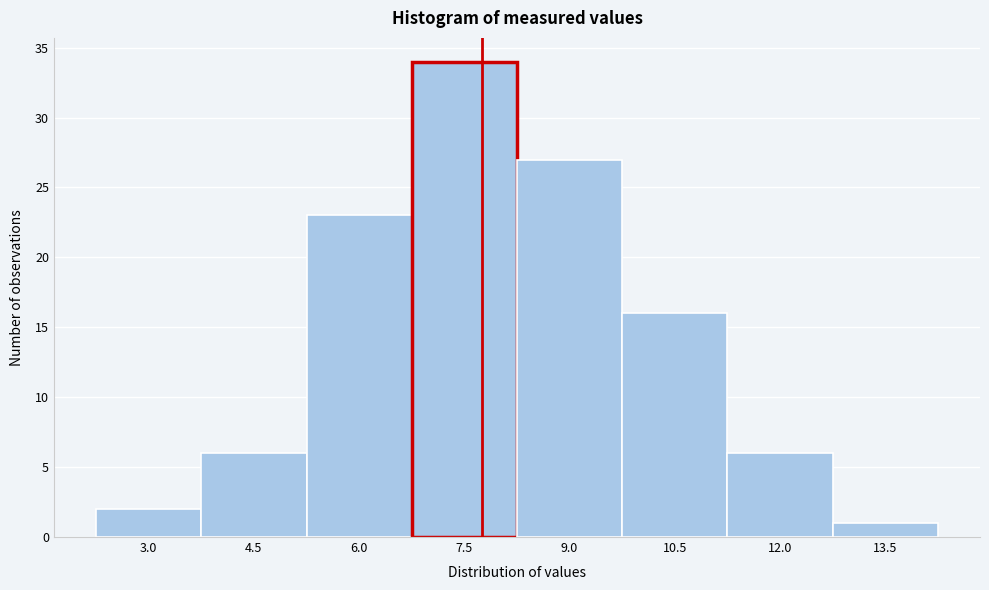

Reading right to left, transcribe all the data shown in this chart.

1	6	16	27	34	23	6	2